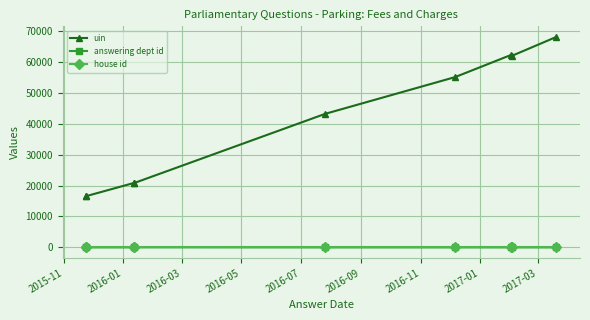

What is the lowest value of the house id series?

1